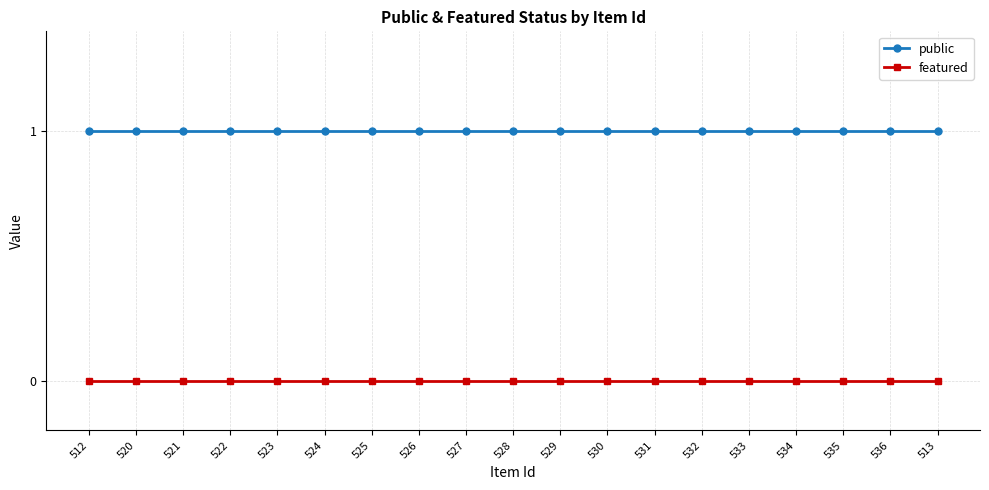

Count the number of categories in the chart.

19